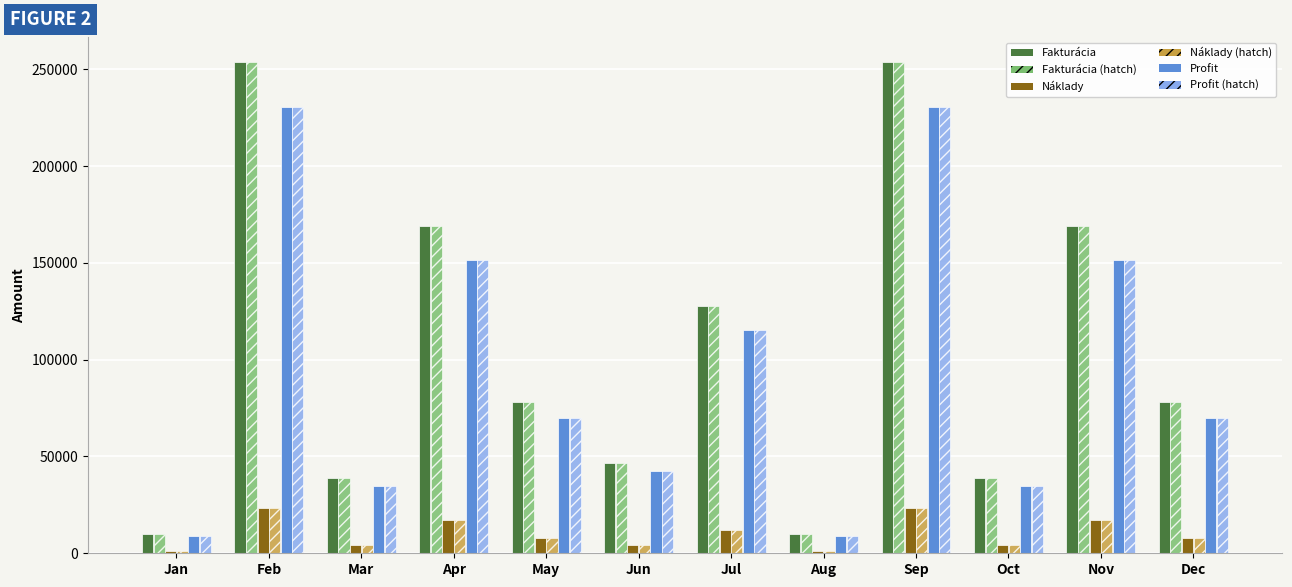

What is the maximum value shown in the chart?

254000